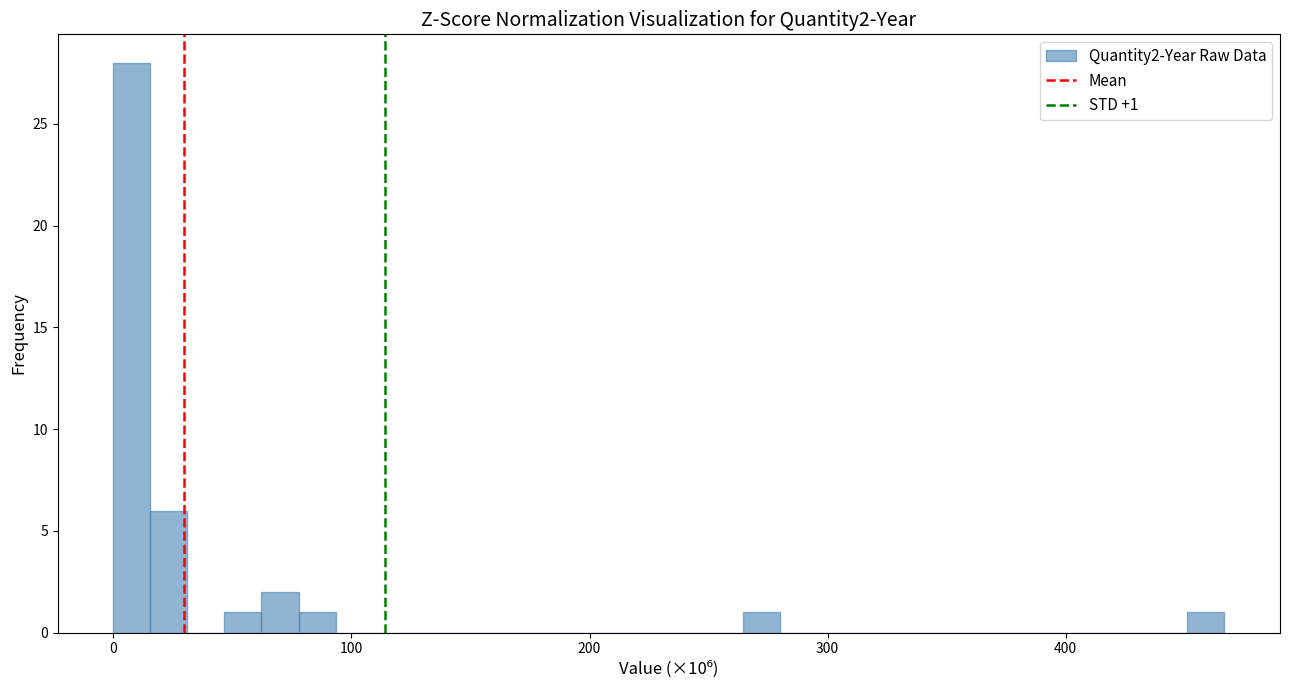

Read against the x-axis, roughly where is the centre of the tallest bar?

10